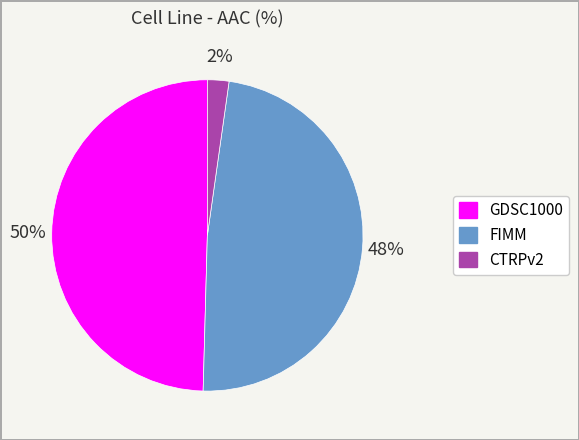

Which has a higher value, GDSC1000 or CTRPv2?

GDSC1000